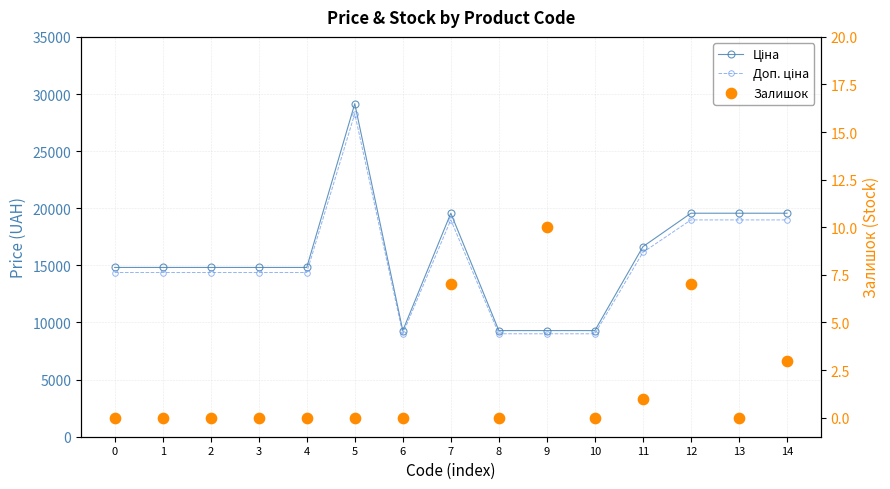

What is the total value across all series at 11?

32775.5